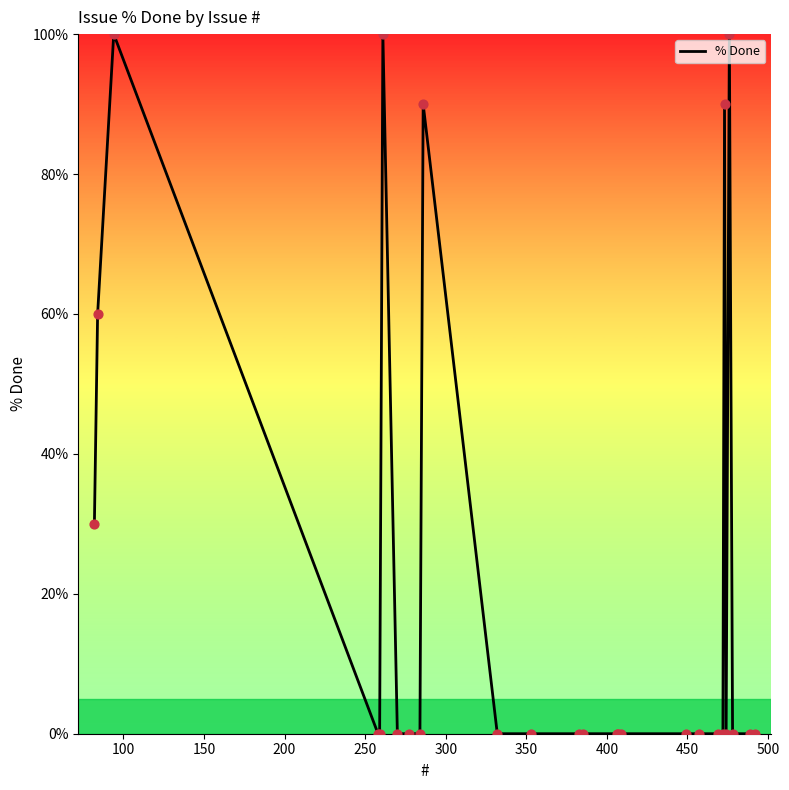

What is the difference between the maximum and minimum values?

100